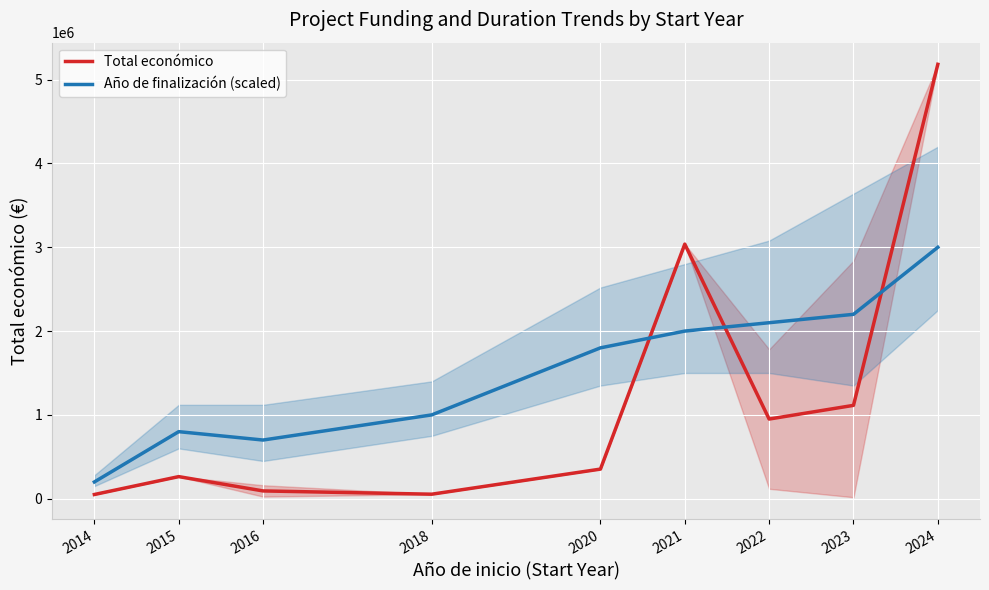

At which category is the sum across all series the highest?

2024